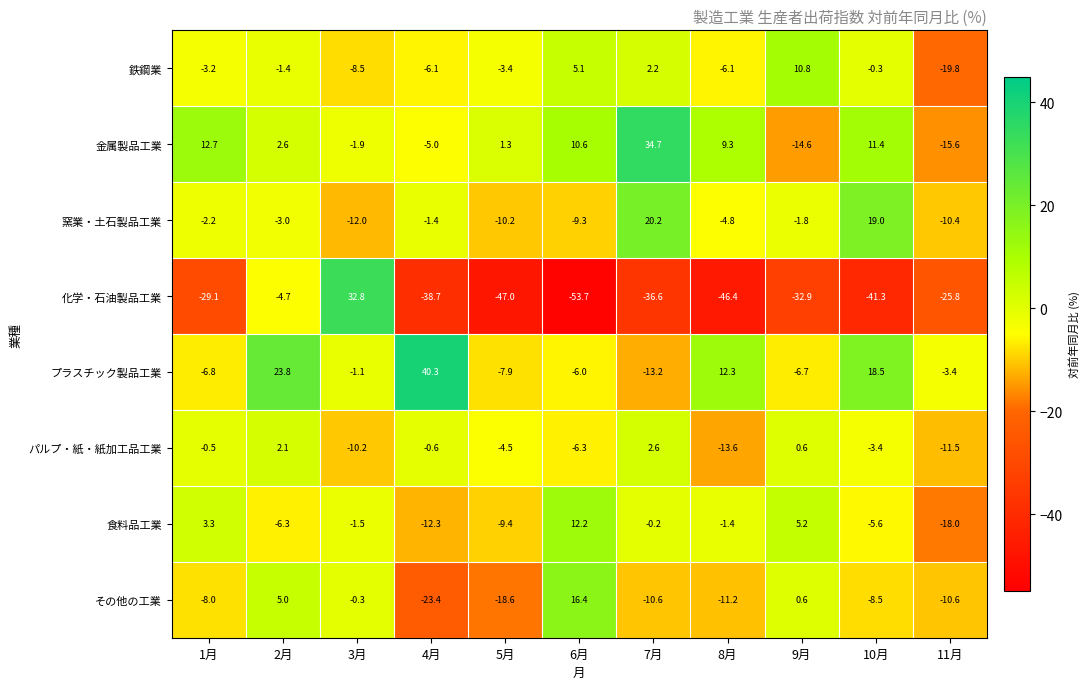

Between 7月 and 10月, which series saw the biggest shift?

プラスチック製品工業